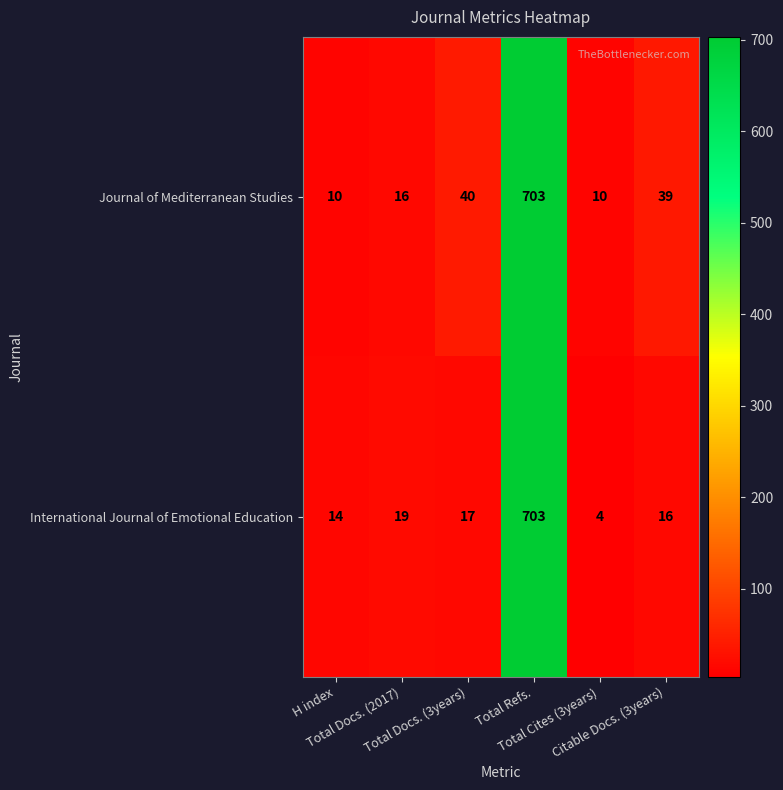

Rank the series by their average value, from lowest to highest.

International Journal of Emotional Education, Journal of Mediterranean Studies